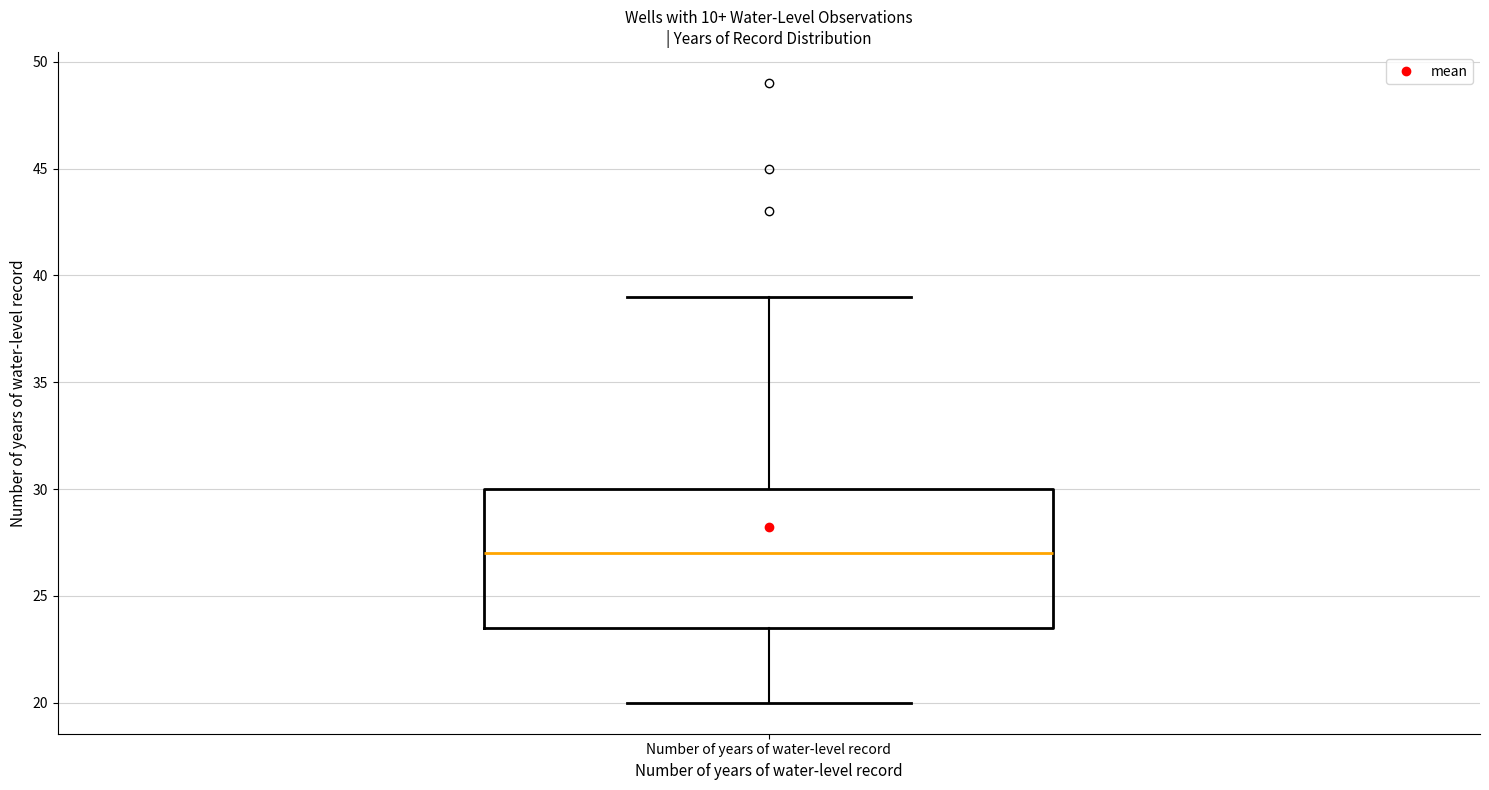

Where is the lower edge of the box for Number of years of water-level record on the y-axis? The values are not printed on the chart, so give them approximately, as read against the axis.

23.5